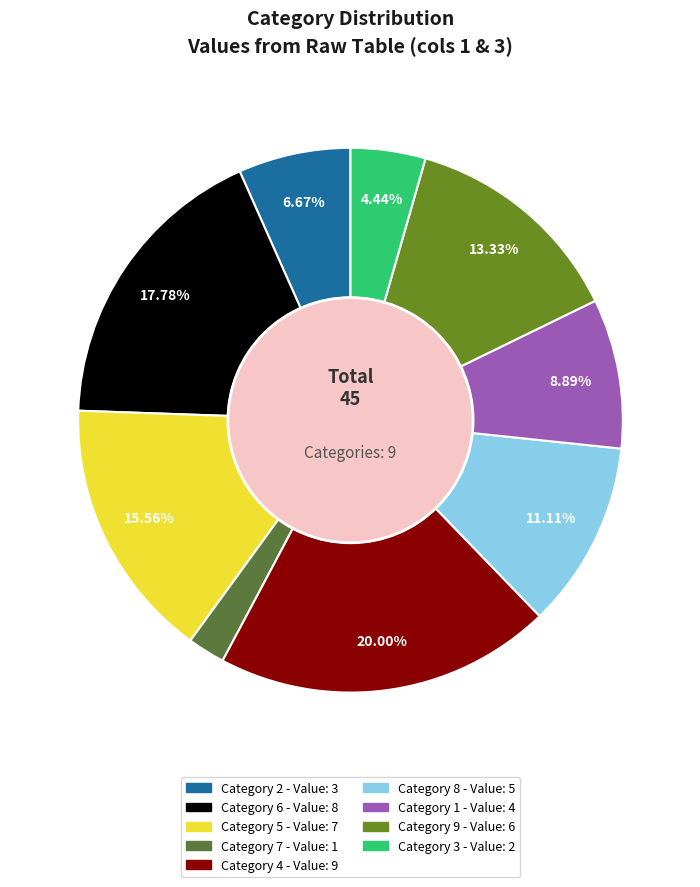

What is the smallest slice in the pie chart?

7